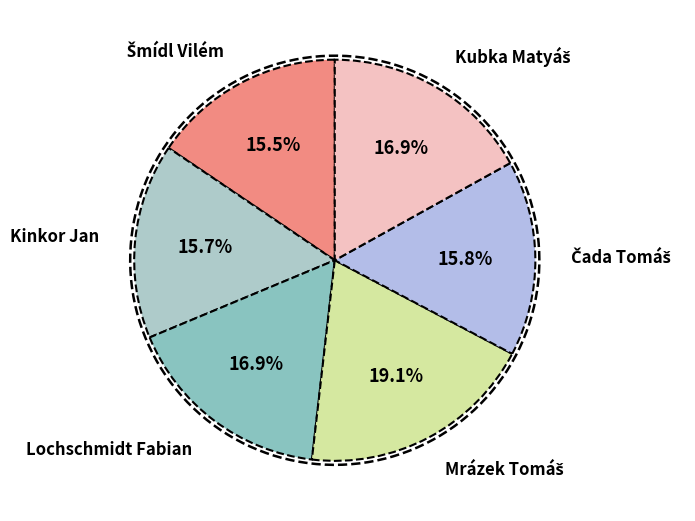

What percentage is NOT represented by Mrázek Tomáš?

80.9%